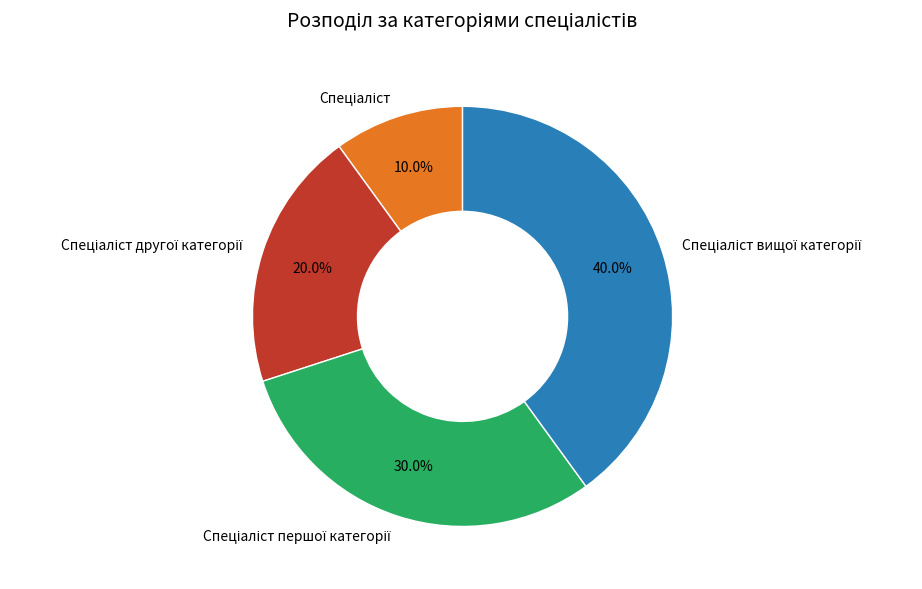

To the nearest percent, what is the difference between the largest and smallest slice percentages?

30%